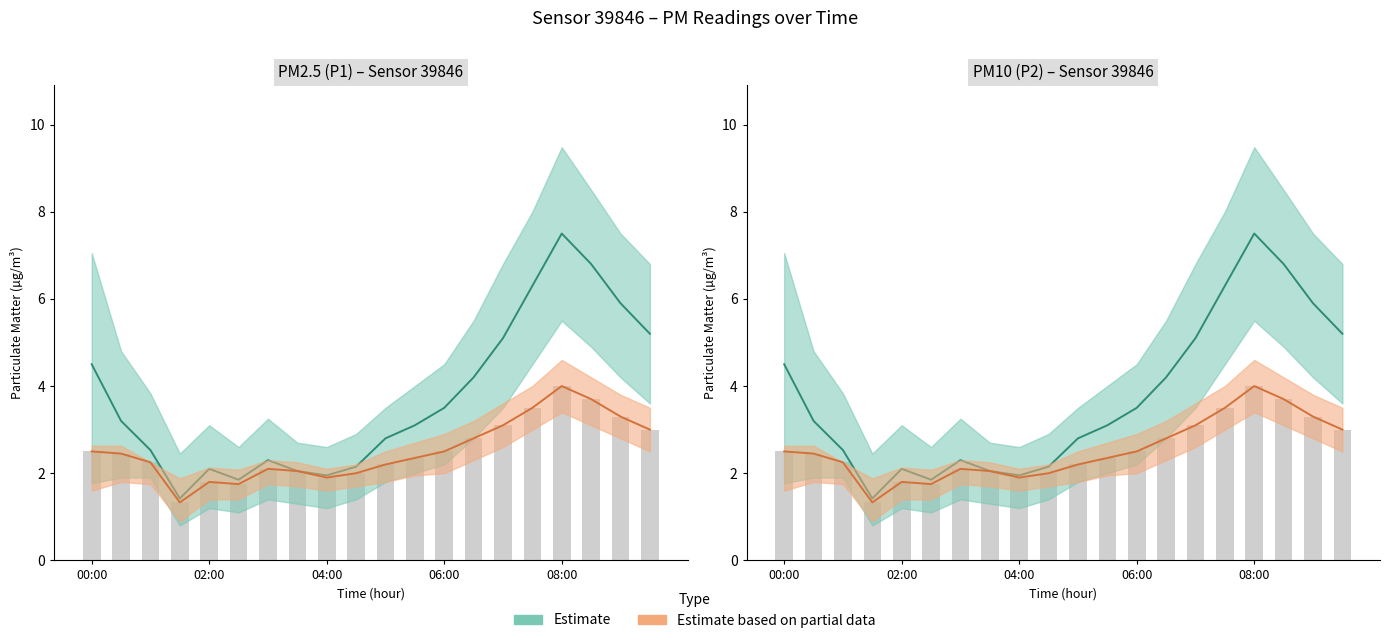

What is the label of the 7th bar from the right?

06:30